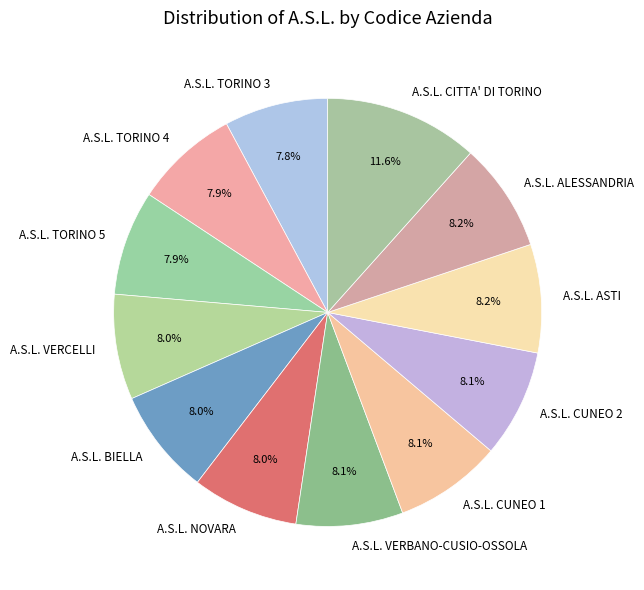

Which category has the biggest portion of the pie?

A.S.L. CITTA' DI TORINO